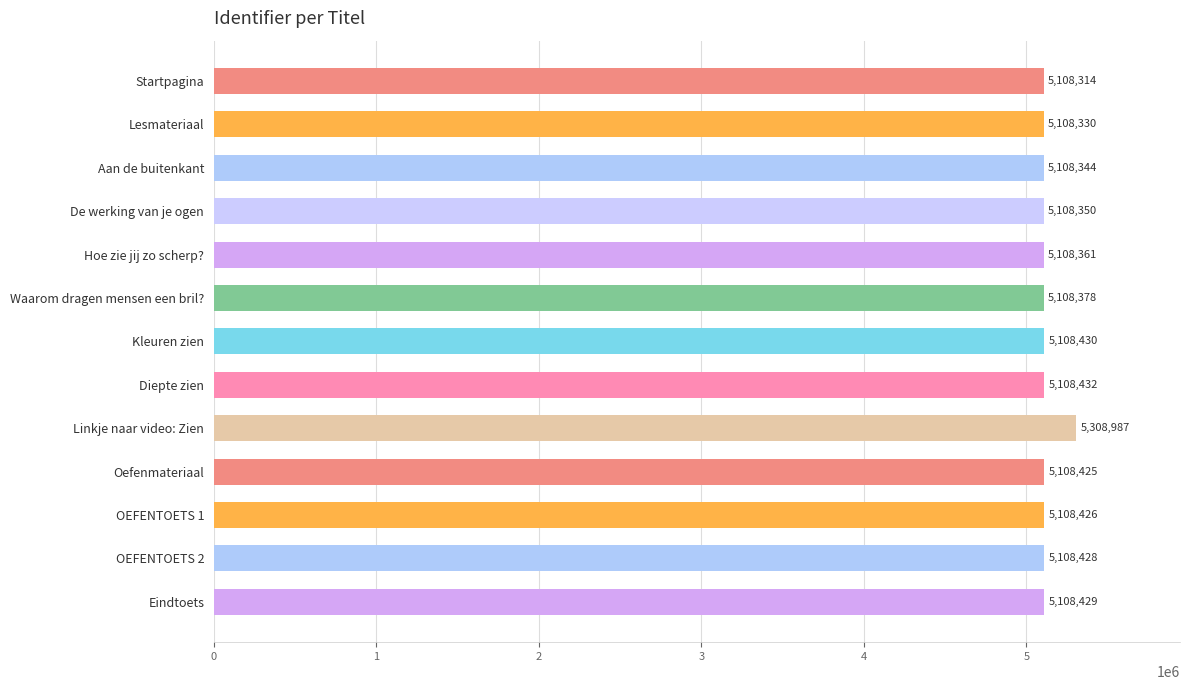

What is the difference between the maximum and minimum values?

200673